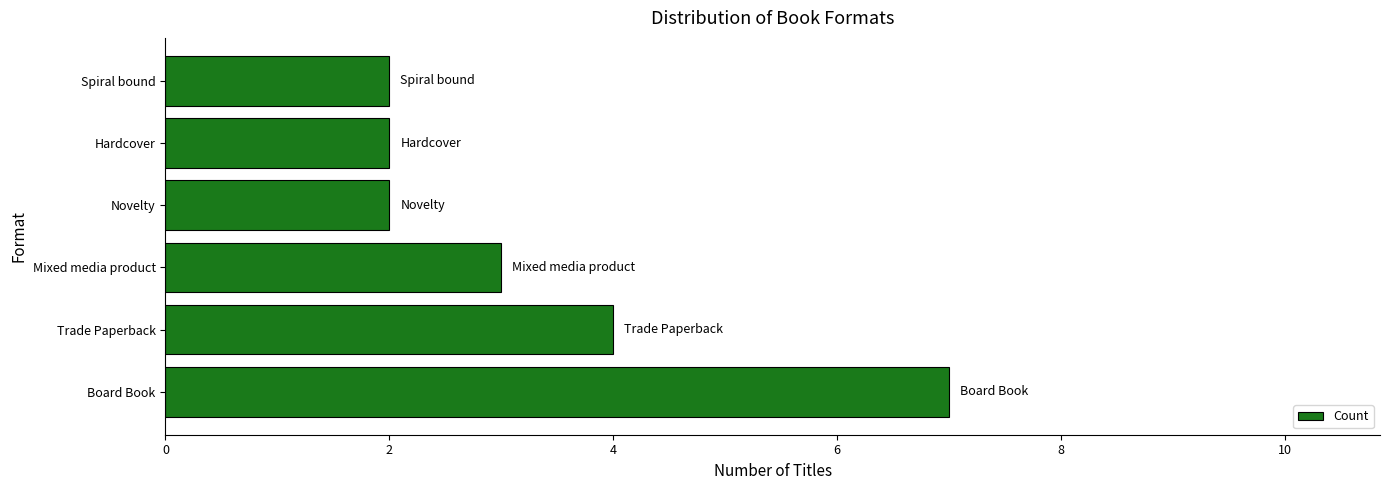

Where is the data nearest to the value 4?

Trade Paperback